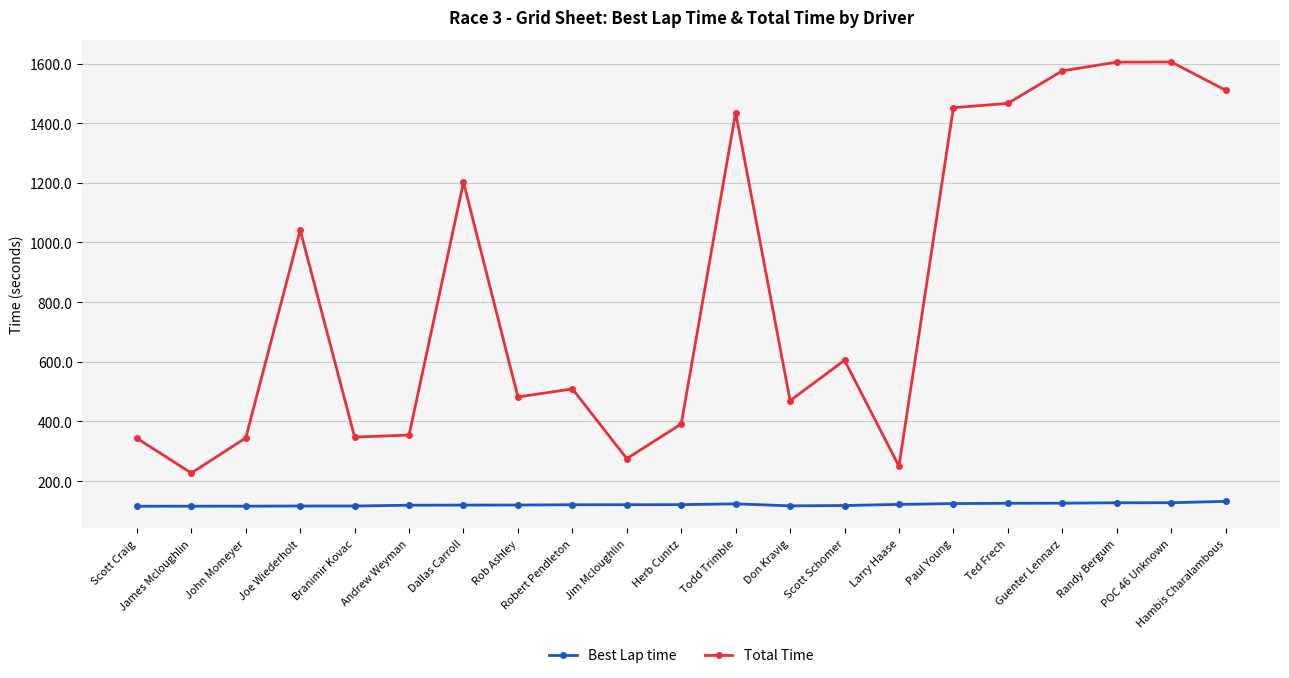

True or false: Total Time and Best Lap time cross at least once.

False